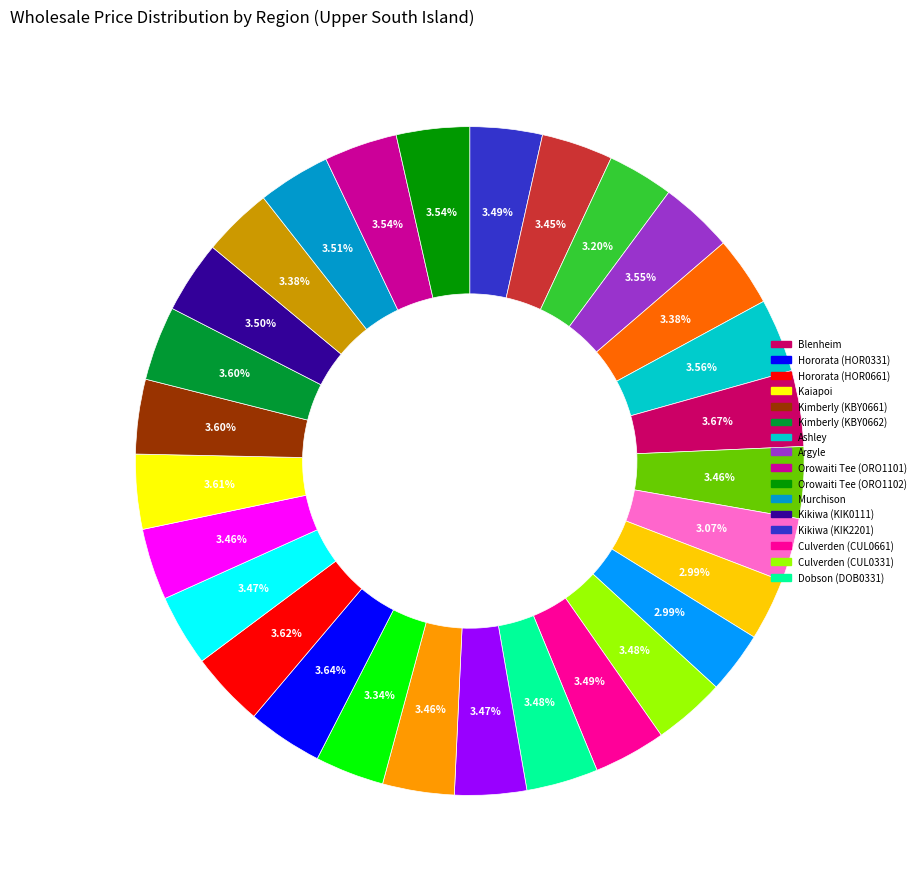

Is there a majority slice in this chart?

No